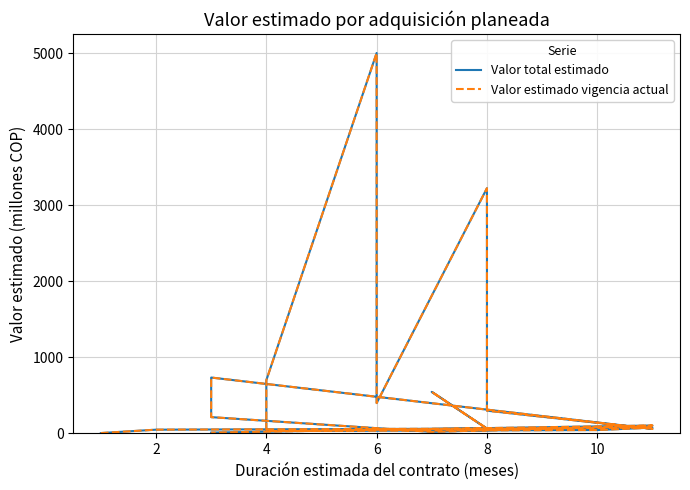

What is the value of the Valor total estimado point at the 1st from the left?

5.3